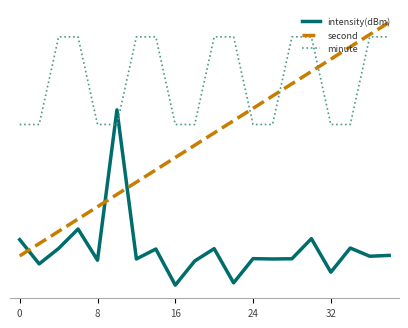

Is this an area chart (filled region under the line)?

No